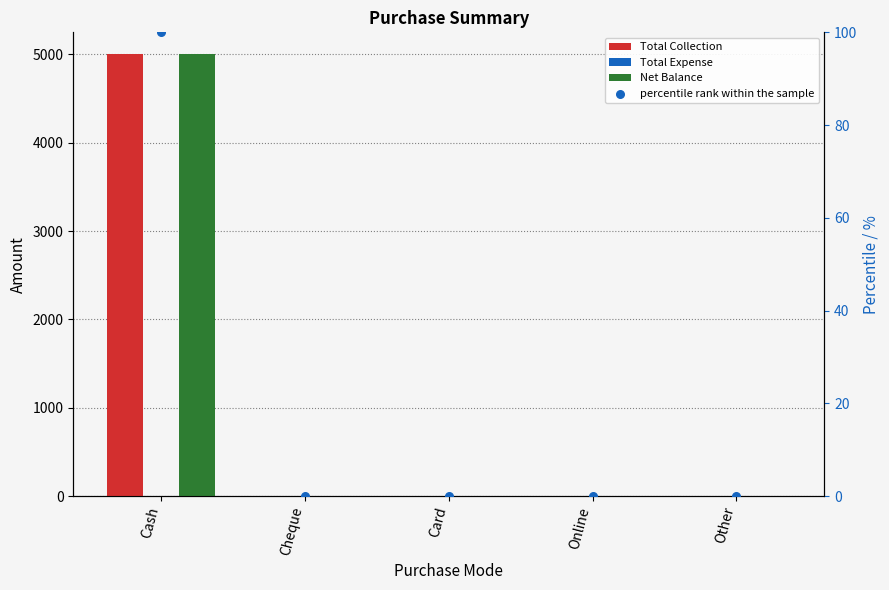

Which series has the largest Y range (max minus min)?

Total Collection